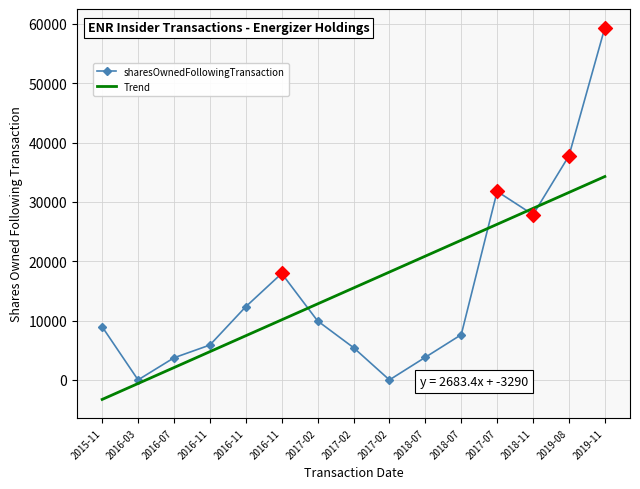

What is the total value across all series at 2016-11?

10637.6